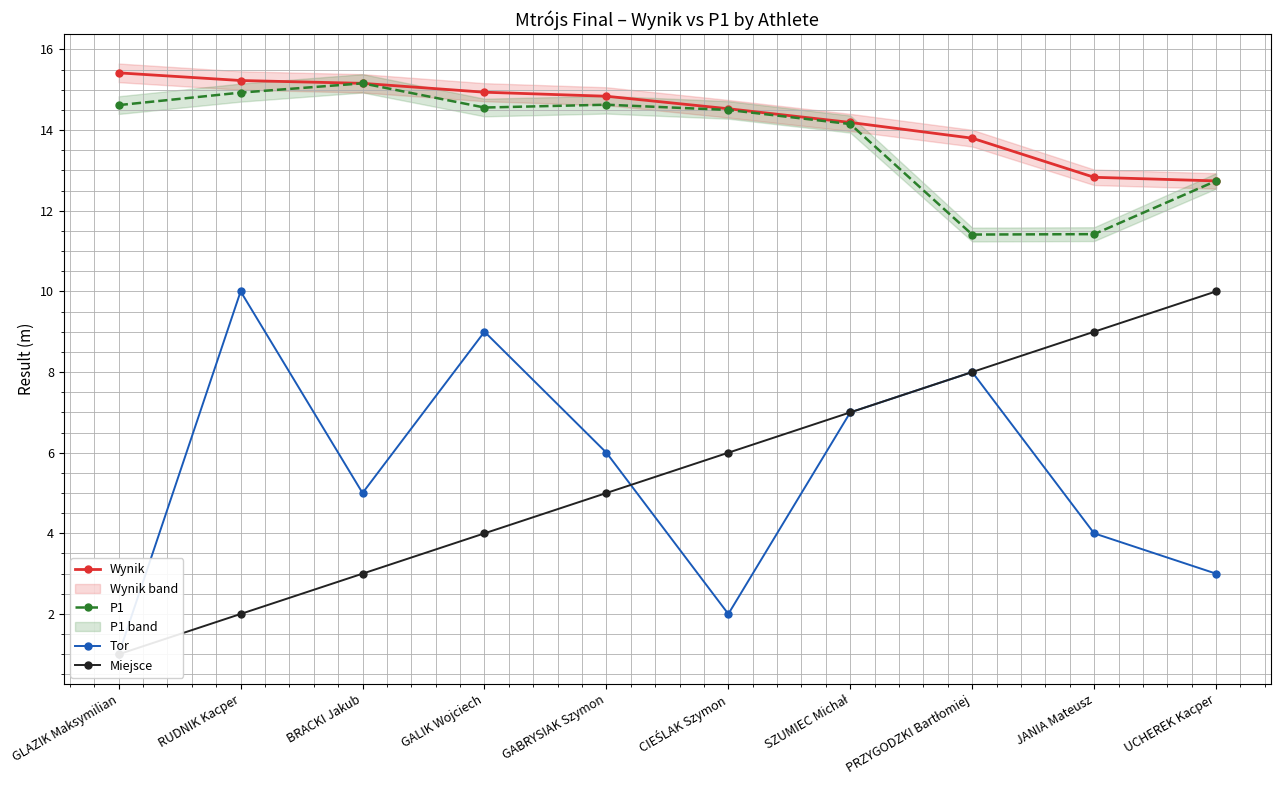

What is the total value across all series at GABRYSIAK Szymon?

40.5